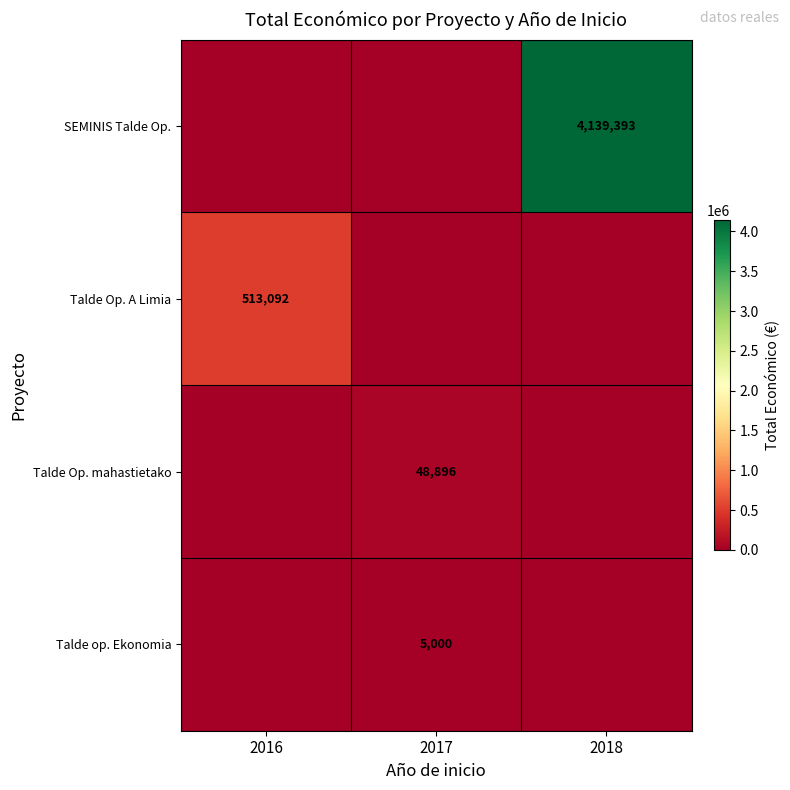

True or false: Talde op. Ekonomia has a value of 5000 at 2017.

True